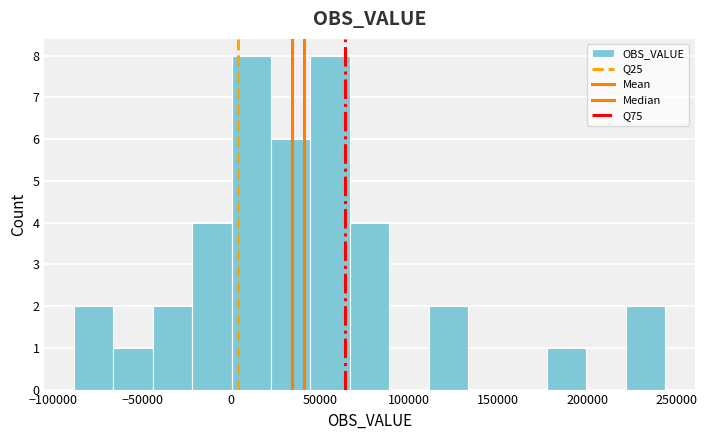

What is the height of the bar covering -90000 to -65000 on the x-axis? Neither the bar edges nor the heights are printed on the chart, so give them approximately, as read against the axes.

2